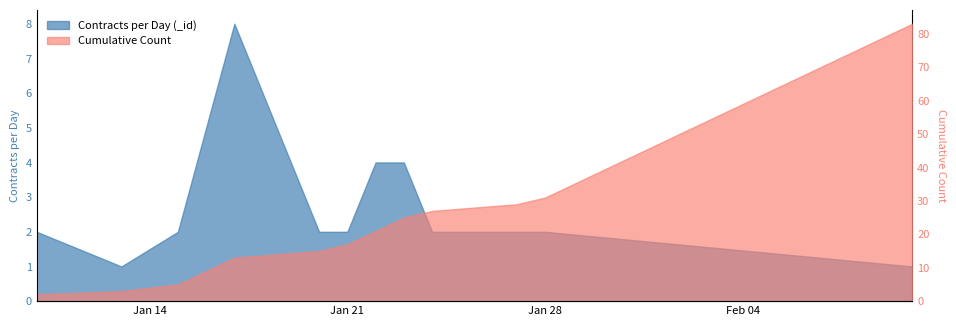

What is the difference between the maximum and second lowest values in the Cumulative Count series?

80